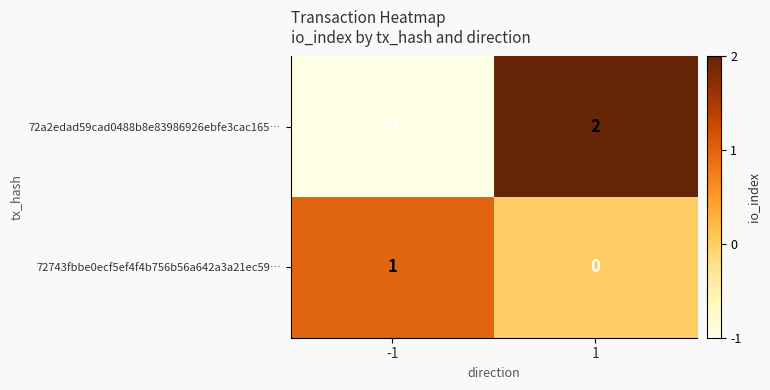

Rank the categories by 72a2edad59cad0488b8e83986926ebfe3cac165… value from lowest to highest.

-1, 1